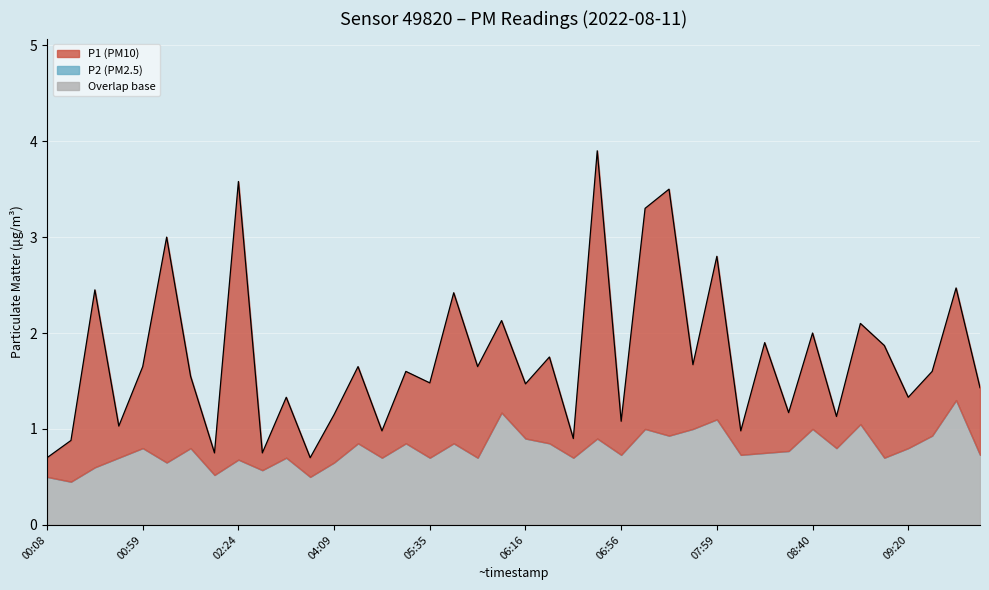

True or false: there are more than 0 points higher than both neighbors.

True